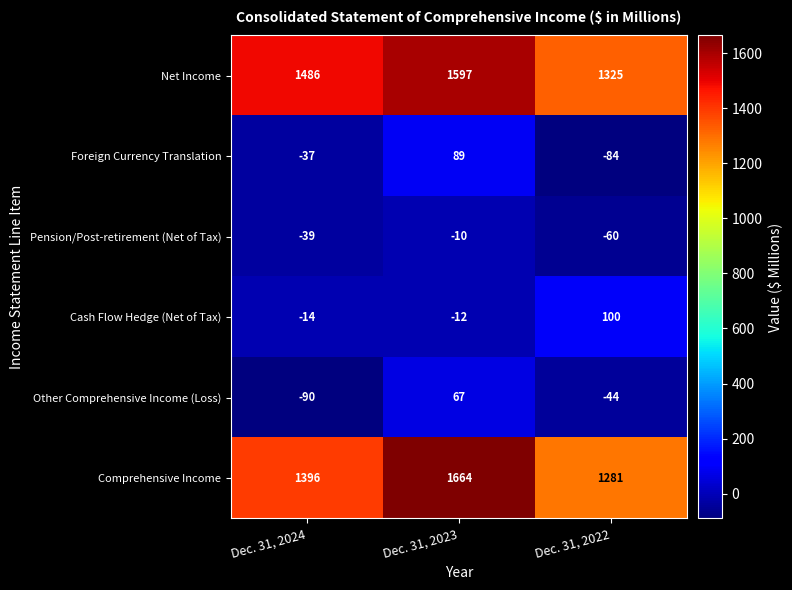

What is the total value across all series at Dec. 31, 2024?

2702